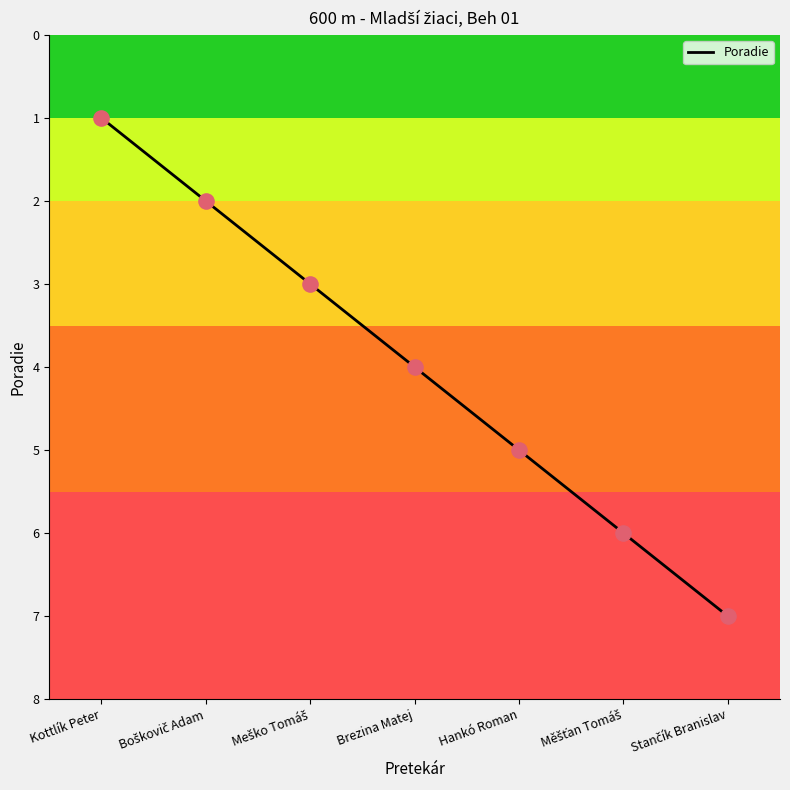

What is the change in value from Brezina Matej to Hankó Roman?

+1